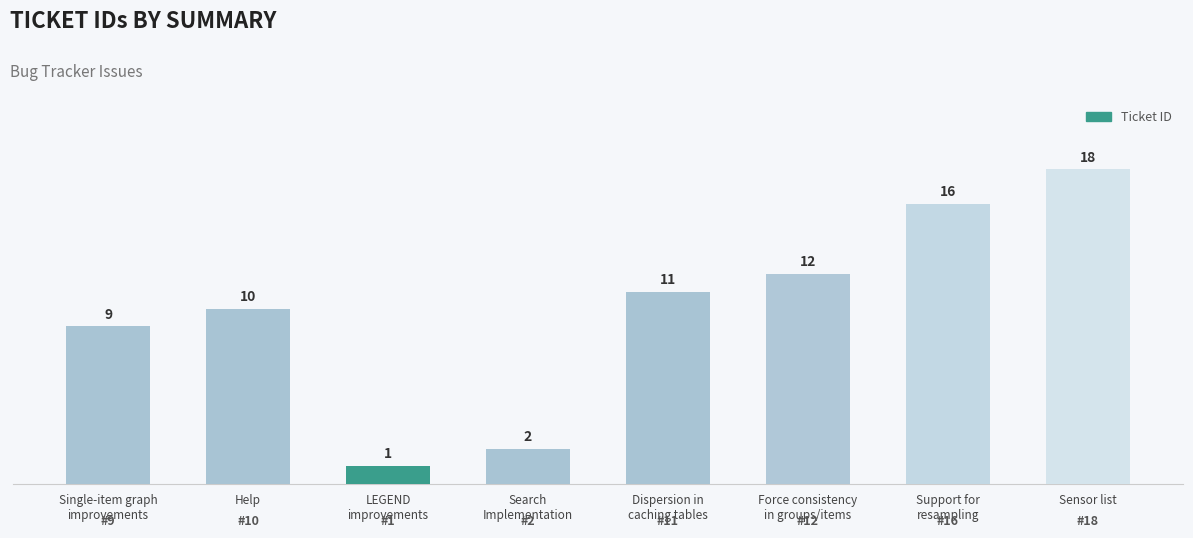

Reading left to right, transcribe all the data shown in this chart.

Single-item graph
improvements=9	Help=10	LEGEND
improvements=1	Search
Implementation=2	Dispersion in
caching tables=11	Force consistency
in groups/items=12	Support for
resampling=16	Sensor list=18